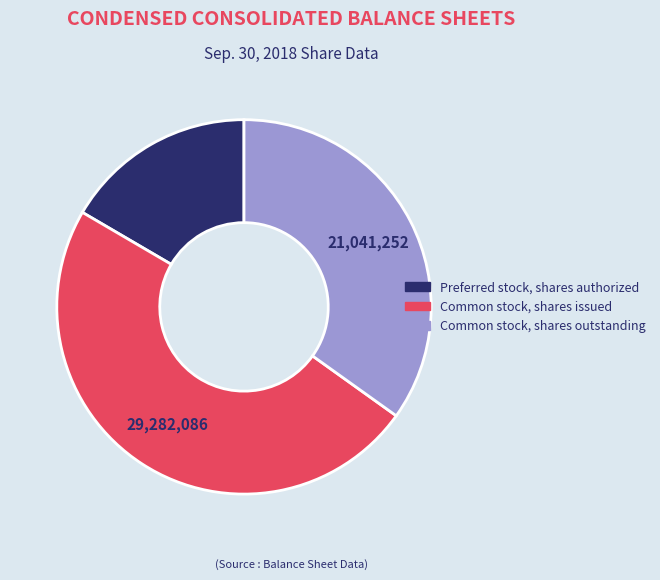

Is it true that Preferred stock, shares authorized is 17% of the pie?

True